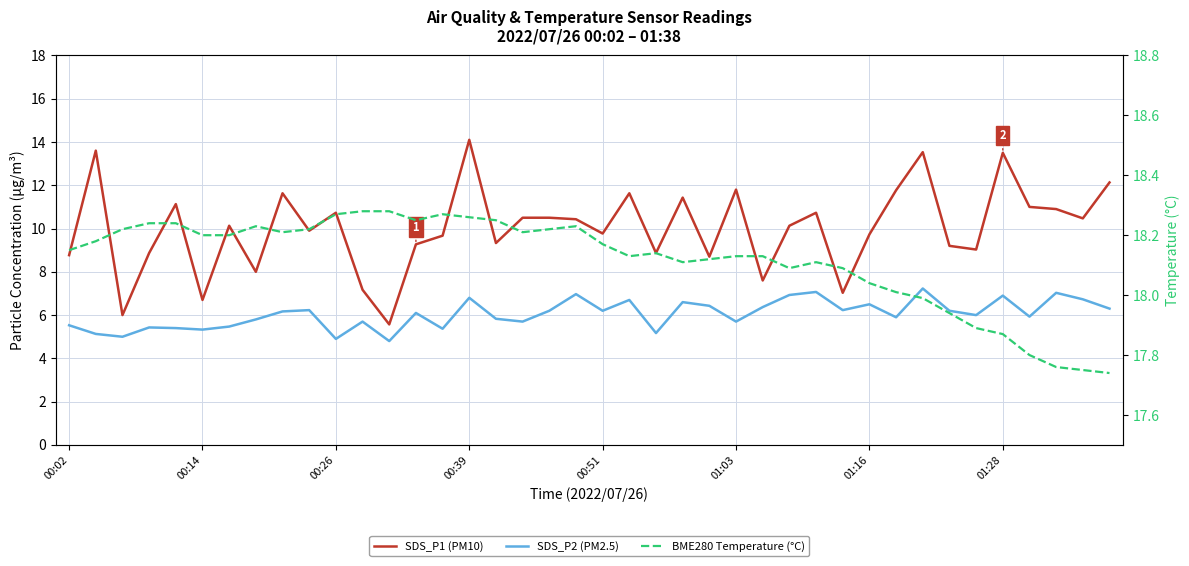

How many values in the SDS_P1 (PM10) series are below 10?

19